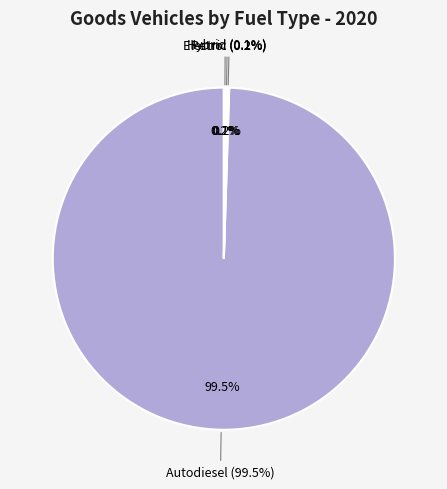

Combined, what portion of the pie is Petrol and Hybrid?

0.3%